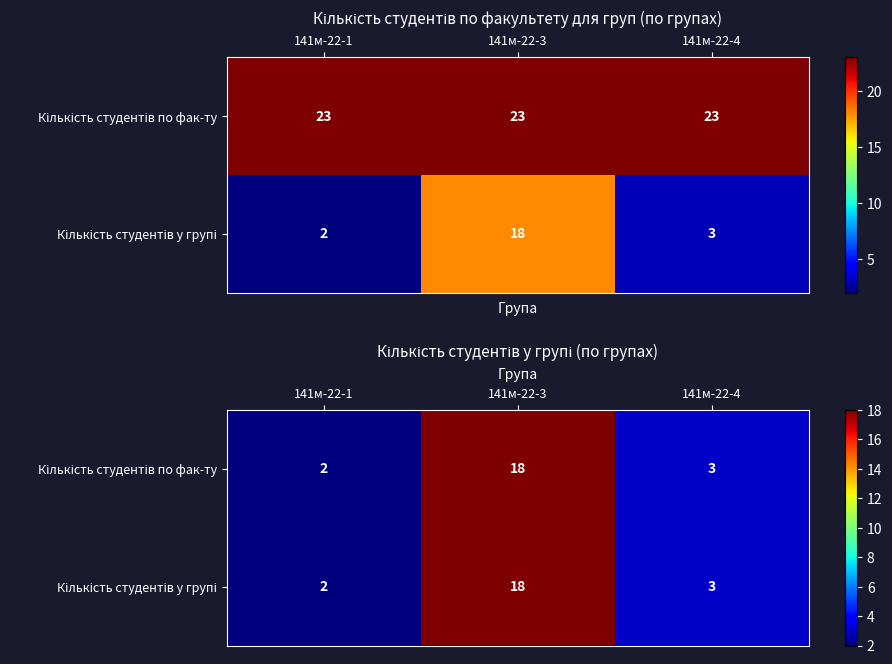

The Кількість студентів у групі series shows 6 at 141м-22-3. True or false?

False